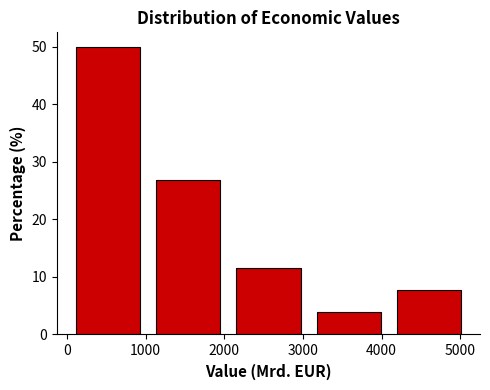

Reading left to right, transcribe this chart: for each bar, give the range it covers on the x-axis and its height. Neither the bar edges nor the heights are printed on the chart, so give them approximately, as read against the axes.

0 to 1000: 50
1000 to 2100: 27
2100 to 3100: 12
3100 to 4100: 4
4100 to 5100: 8